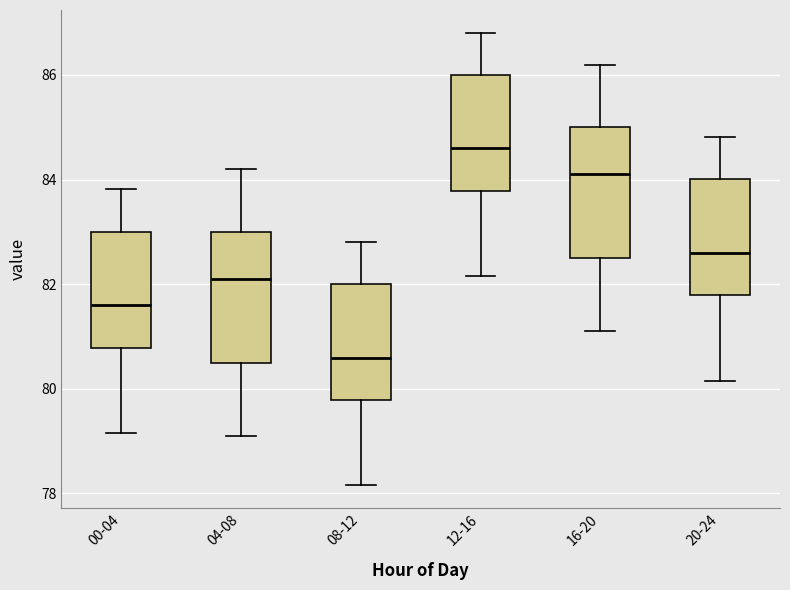

Where does the median line of the box for 00-04 sit on the y-axis? The values are not printed on the chart, so give them approximately, as read against the axis.

81.6